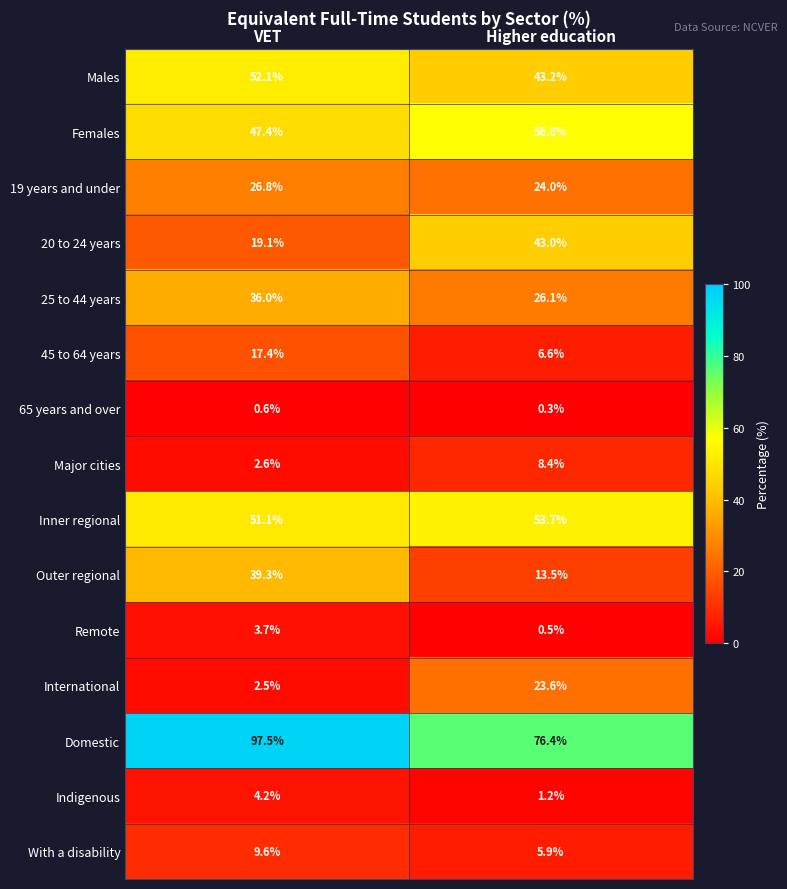

What is the difference between the Females values at VET and Higher education?

9.4